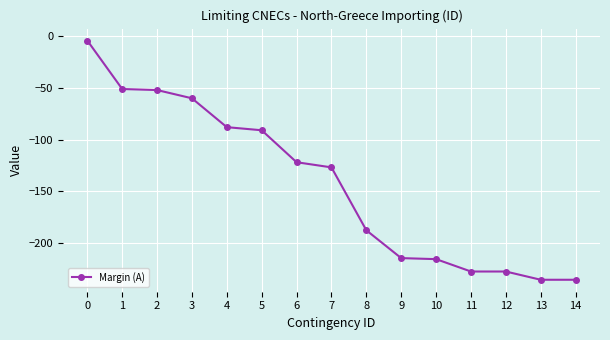

What is the value of the 4th point from the left?

-60